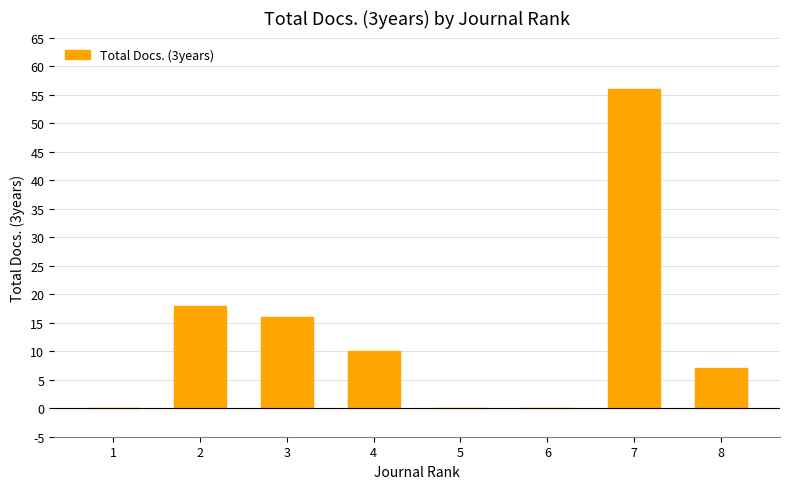

Is it true that the value at 8 is 4?

False